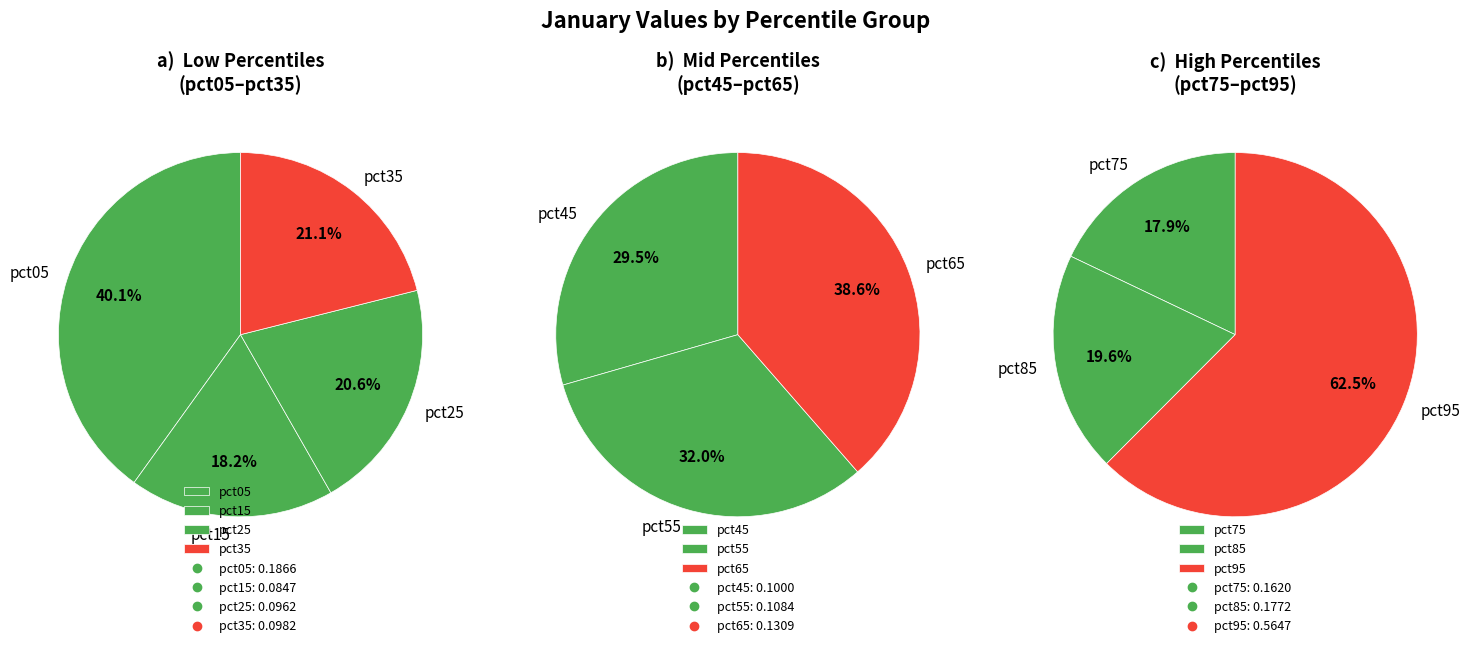

Between pct95 and pct05, which is larger?

pct95